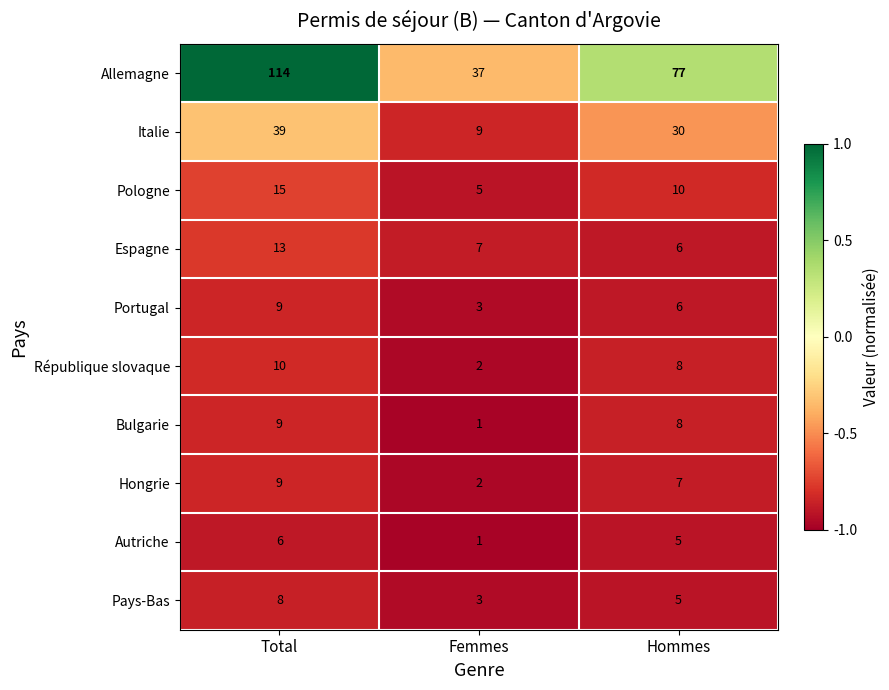

At which label does République slovaque first exceed 8?

Total